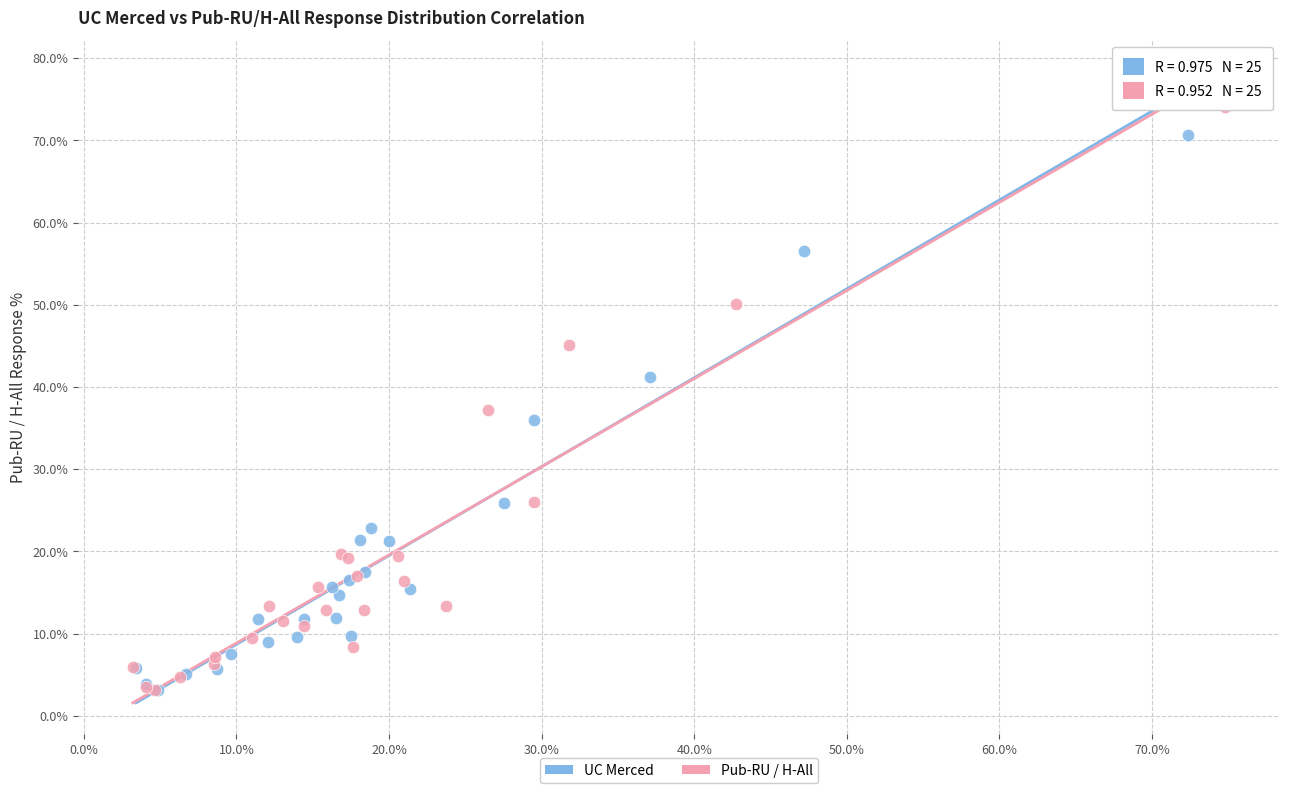

Which series has the widest spread of Y values?

Pub-RU / H-All